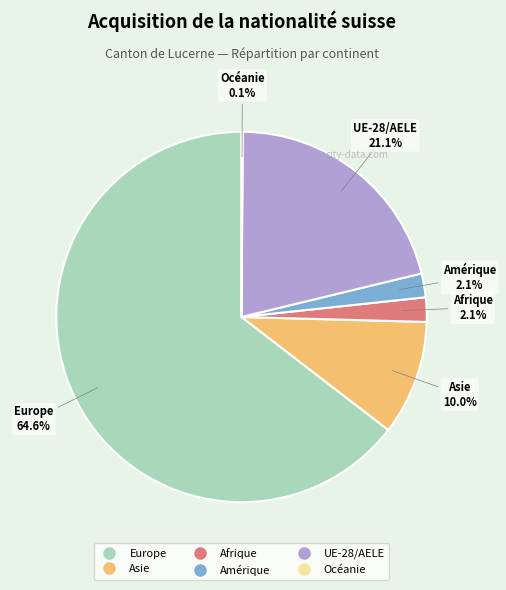

Is there a majority slice in this chart?

Yes